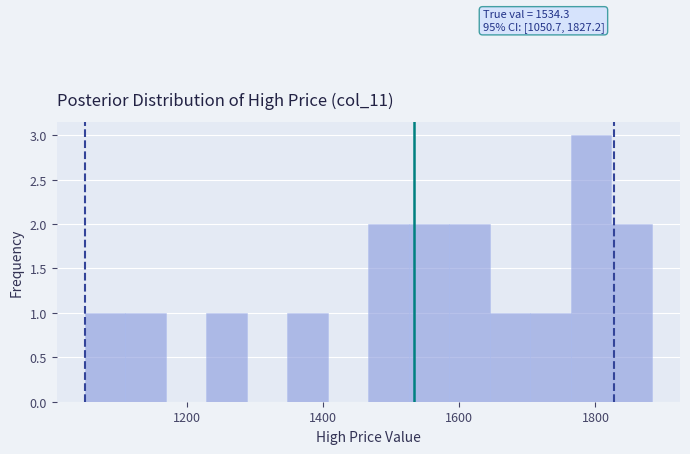

Around what value on the x-axis is the tallest bar? Give the approximate position of its centre, as read against the axis.

1800